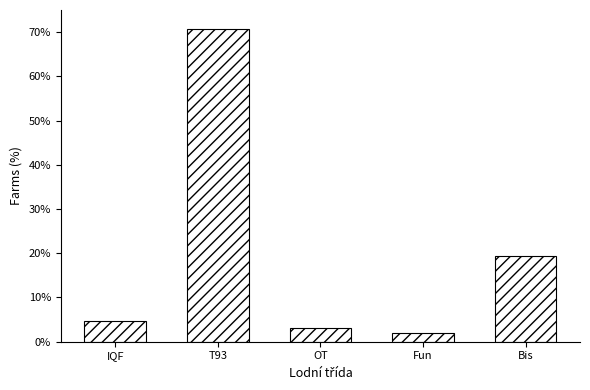

Where is the data nearest to the value 36?

Bis